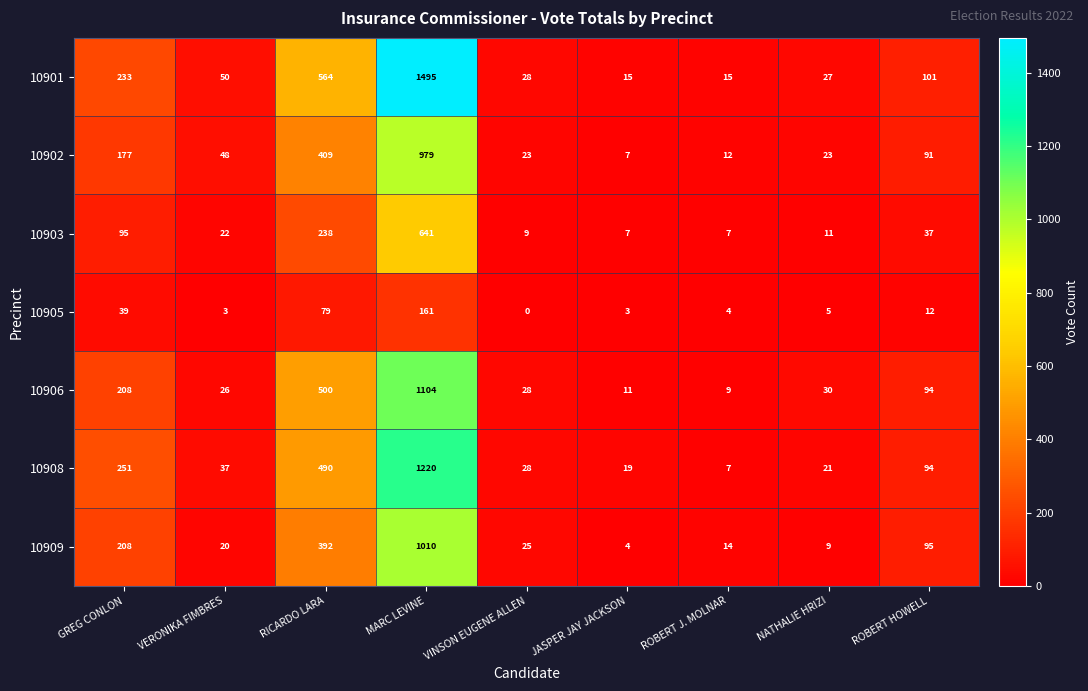

What is the difference between the 10909 values at MARC LEVINE and VINSON EUGENE ALLEN?

985